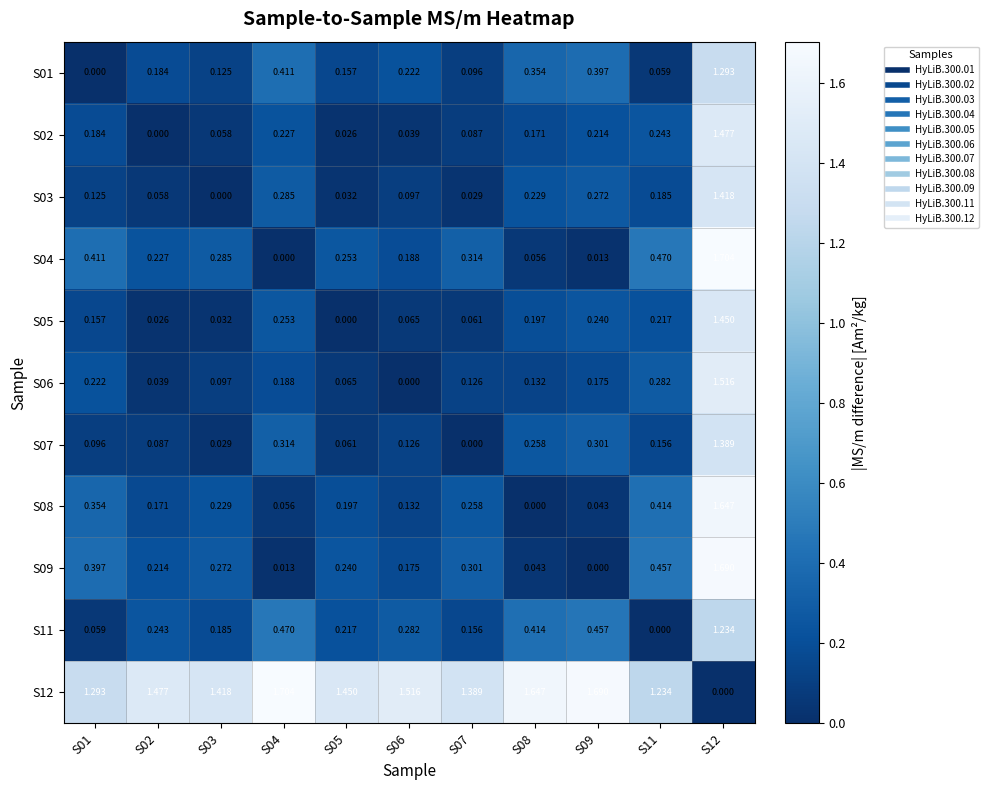

Is the value of S04 at S06 greater than the value of S11 at S02?

No